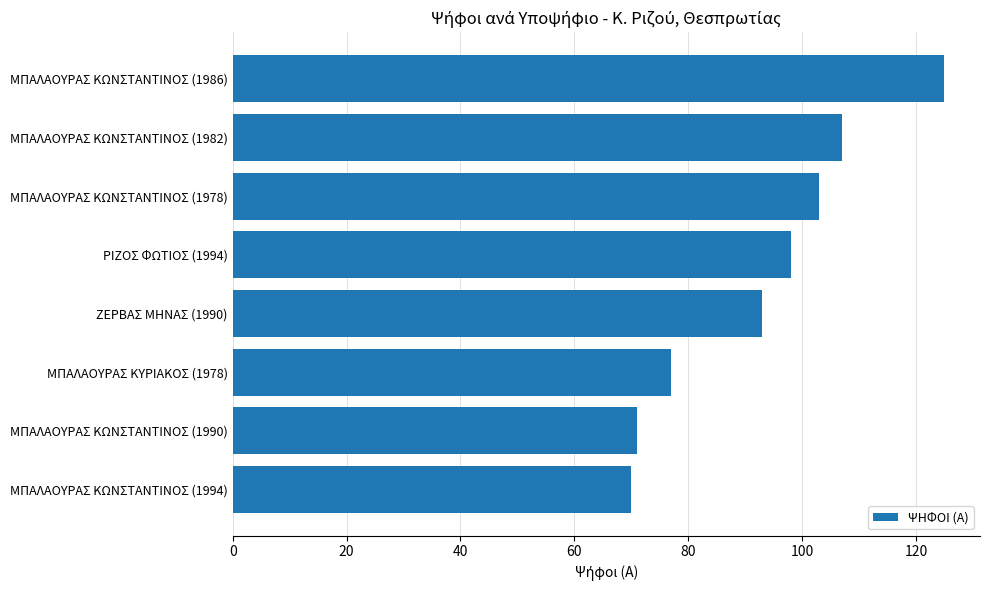

True or false: the data shows 24 at ΜΠΑΛΑΟΥΡΑΣ ΚΩΝΣΤΑΝΤΙΝΟΣ (1978).

False